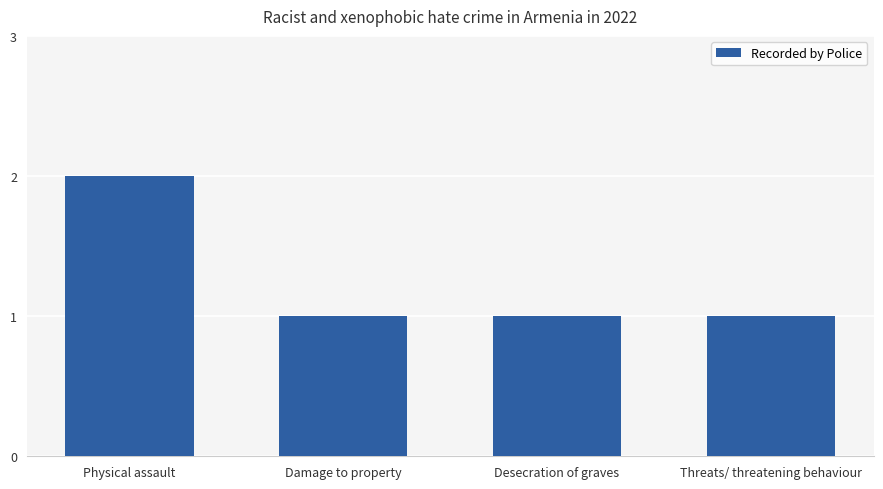

How many bars are there in total?

4